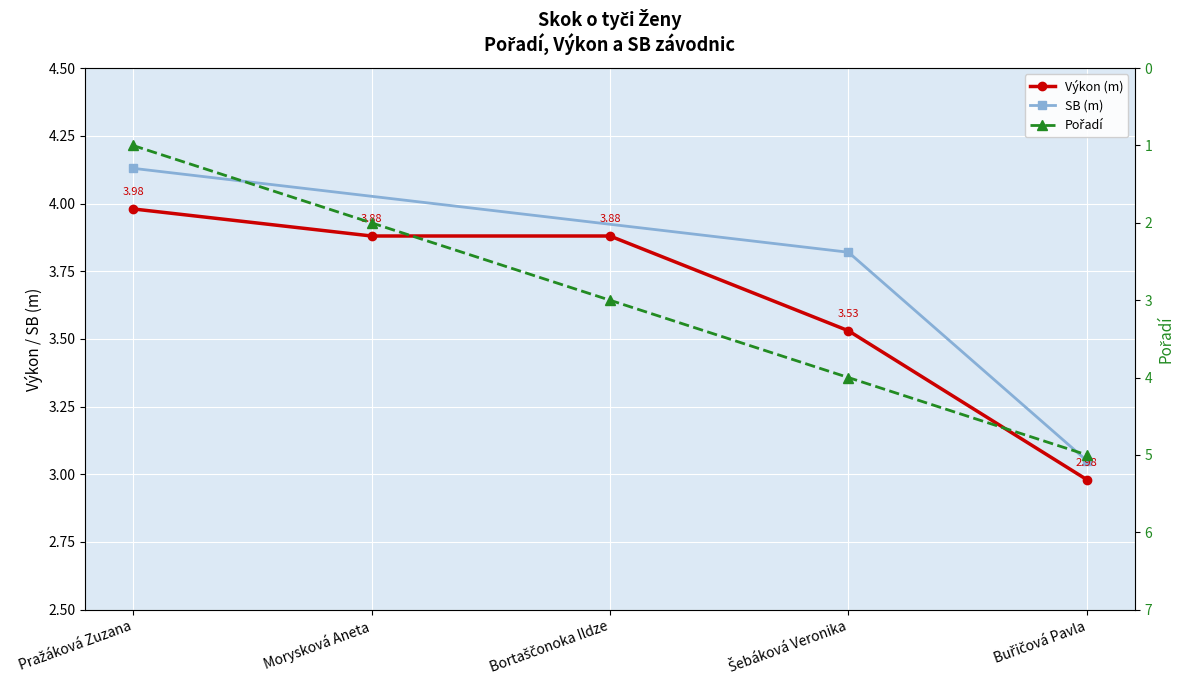

Which has a higher value, Buřičová Pavla or Bortaščonoka Ildze?

Buřičová Pavla